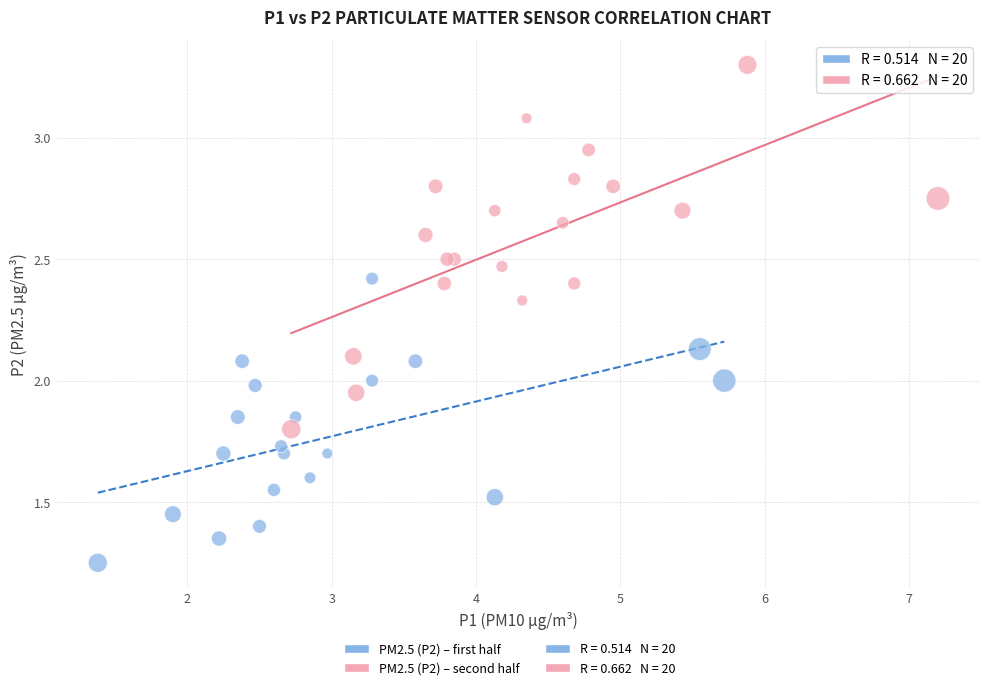

Which series reaches the maximum Y coordinate?

PM2.5 (P2) – second half